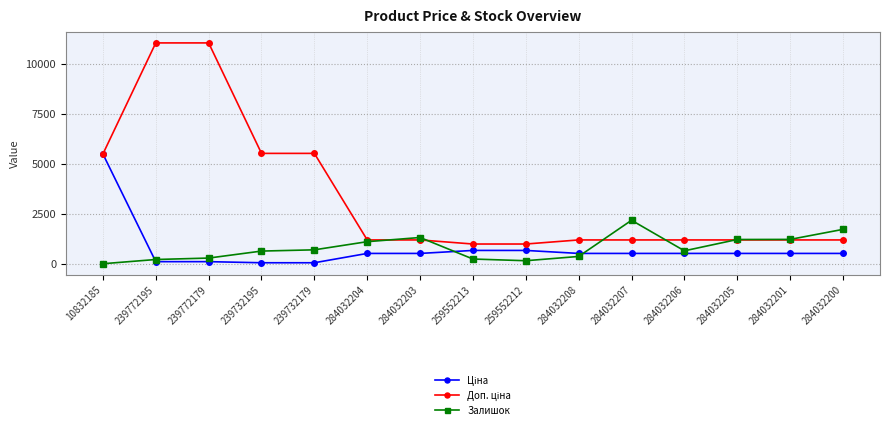

Is it true that Залишок equals 1219.0 at 284032205?

True